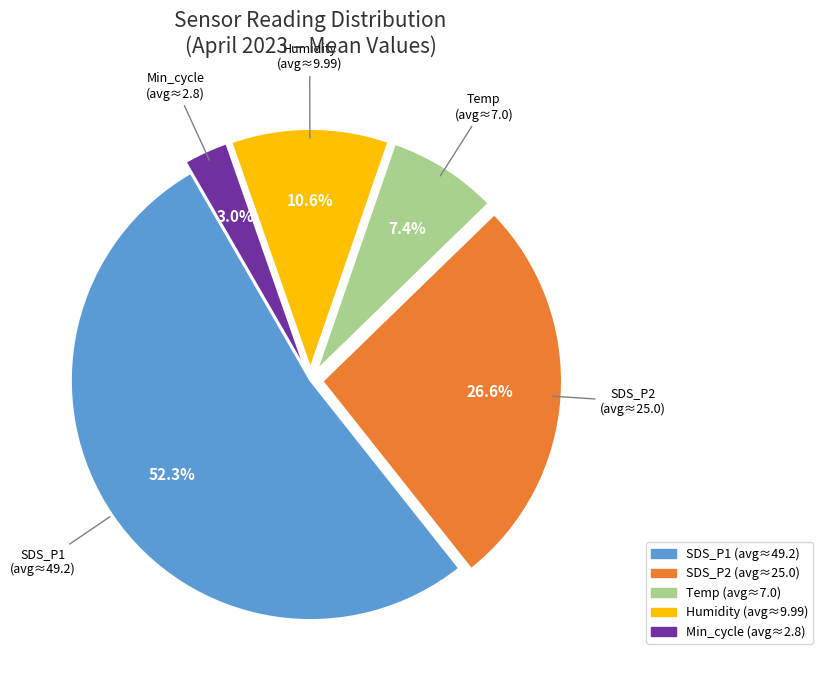

Is there any slice that represents more than half of the pie?

Yes